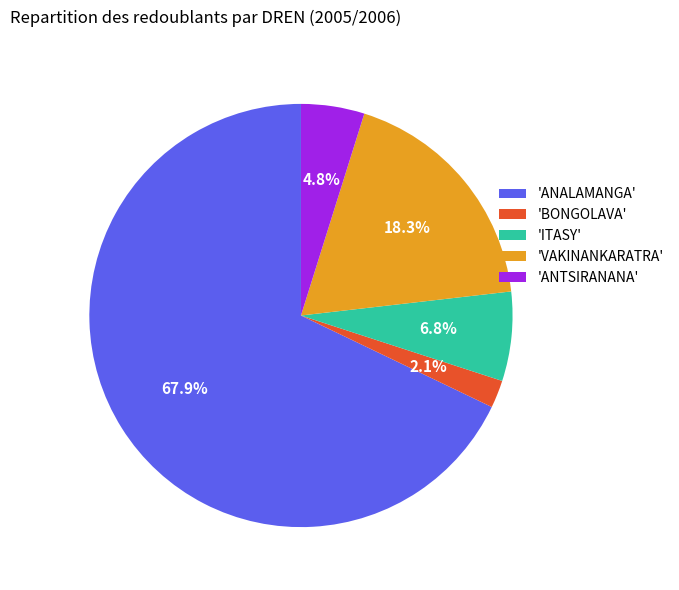

Does 'ANALAMANGA' account for over 50% of the chart?

Yes